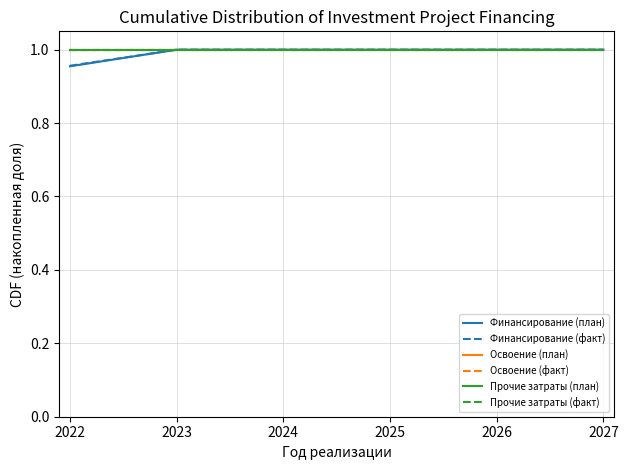

Which label corresponds to the largest value in the chart?

2023